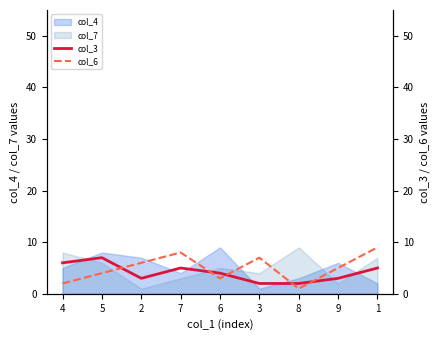

What is the spread (max minus min) of values at 8?

1